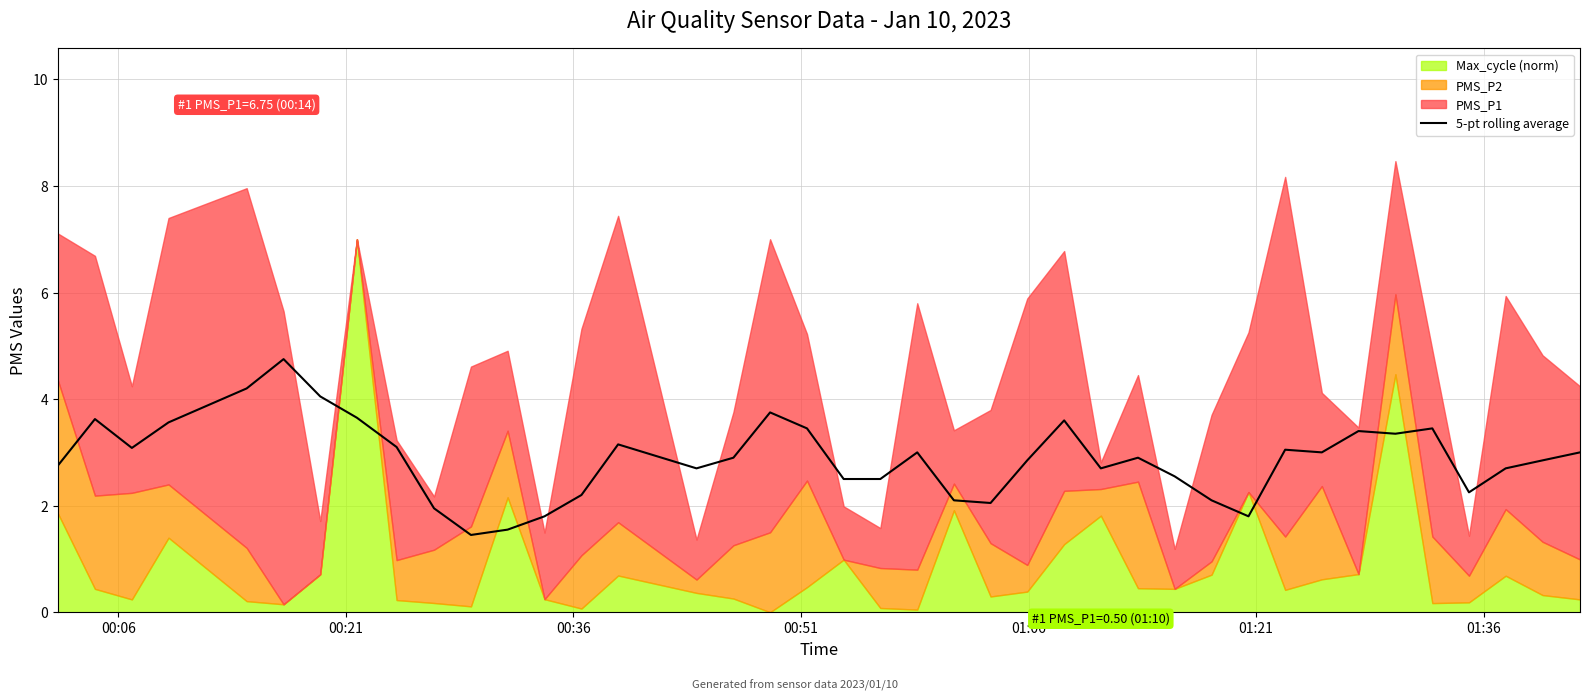

Does the chart have visible grid lines?

Yes